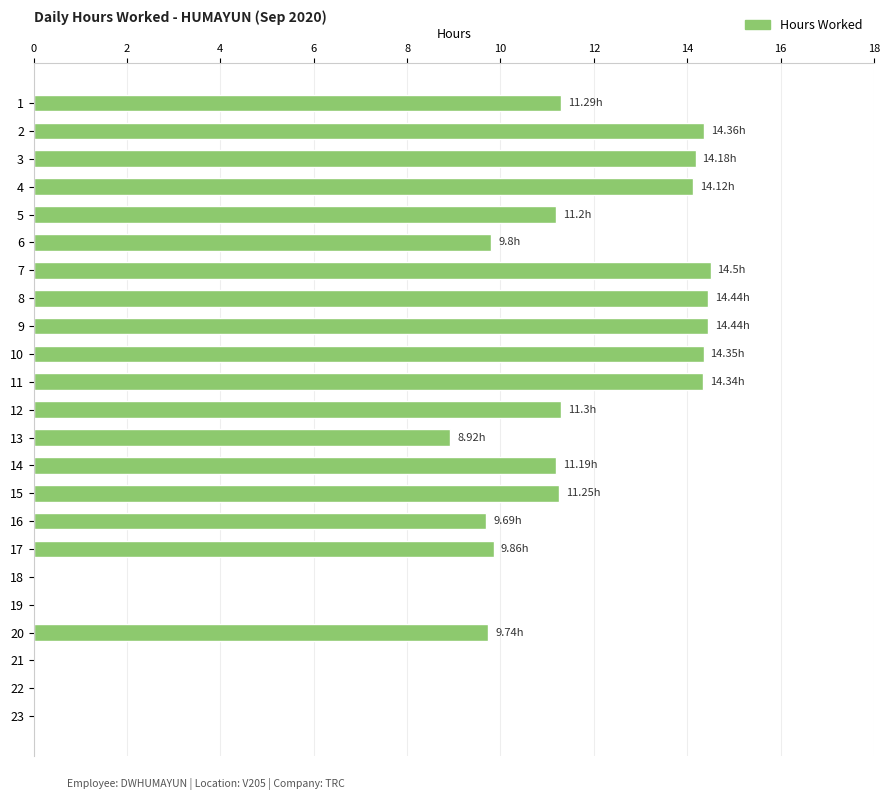

What is the ratio of the value at 13 to the value at 17?

0.9